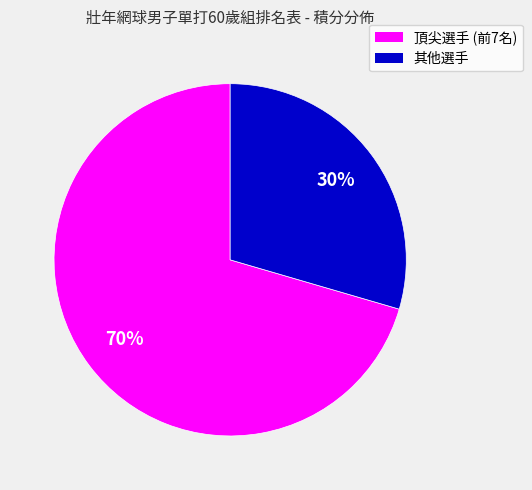

Does any single category account for the majority?

Yes